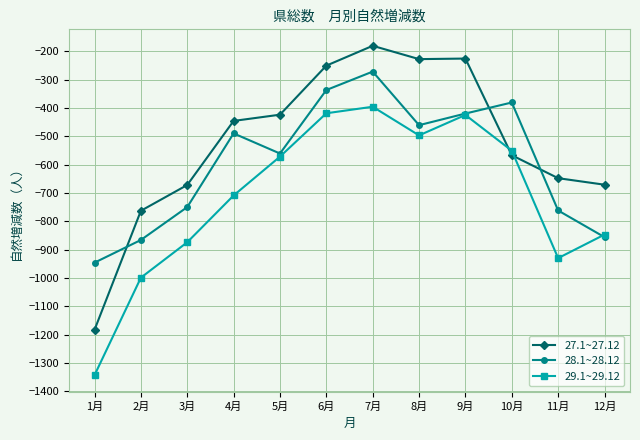

Which label corresponds to the smallest value in the chart?

1月